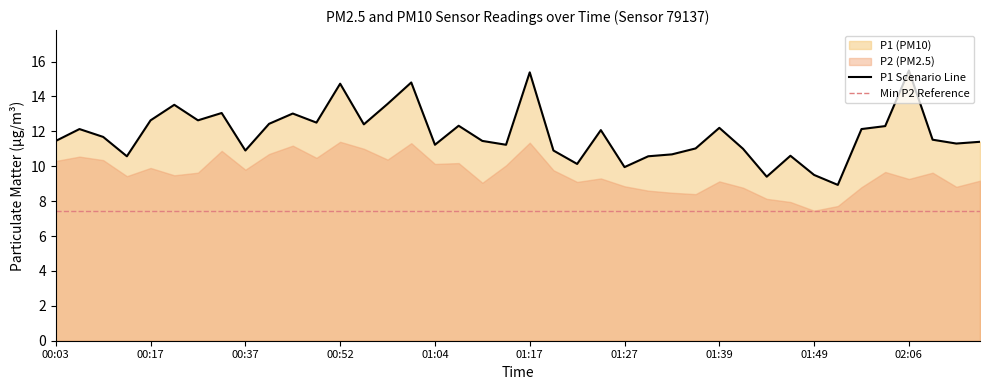

List the labels in order of value, largest first.

02:06, 01:17, 01:01, 00:52, 00:59, 00:22, 00:32, 00:44, 00:17, 00:27, 00:49, 00:42, 00:54, 01:06, 02:01, 01:39, 00:05, 01:56, 01:24, 00:08, 02:11, 00:03, 01:11, 02:21, 02:16, 01:04, 01:14, 01:37, 01:42, 00:37, 01:19, 01:34, 01:46, 00:13, 01:29, 01:22, 01:27, 01:49, 01:44, 01:51